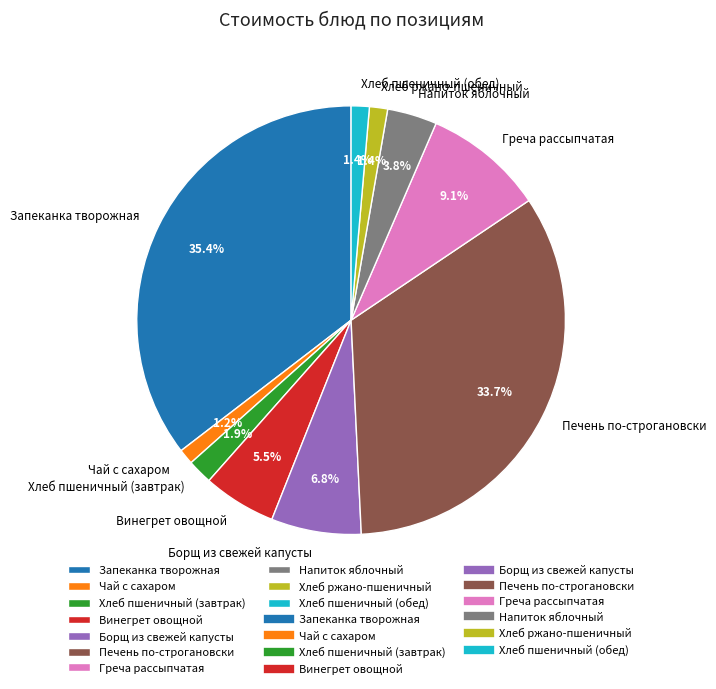

Is Винегрет овощной the majority of the pie?

No